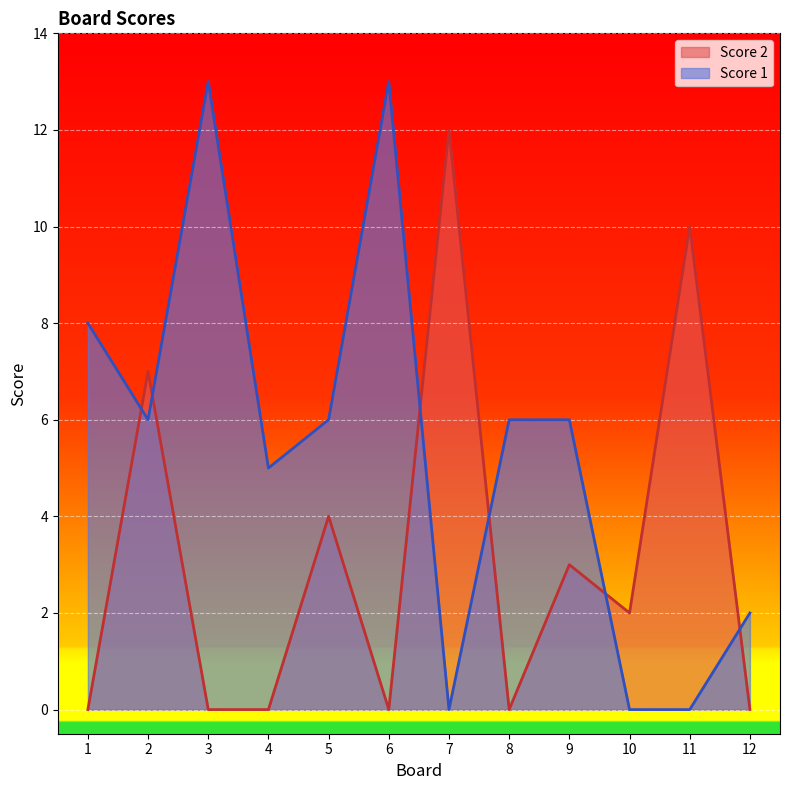

How many Score 2 values are between 0 and 7?

10